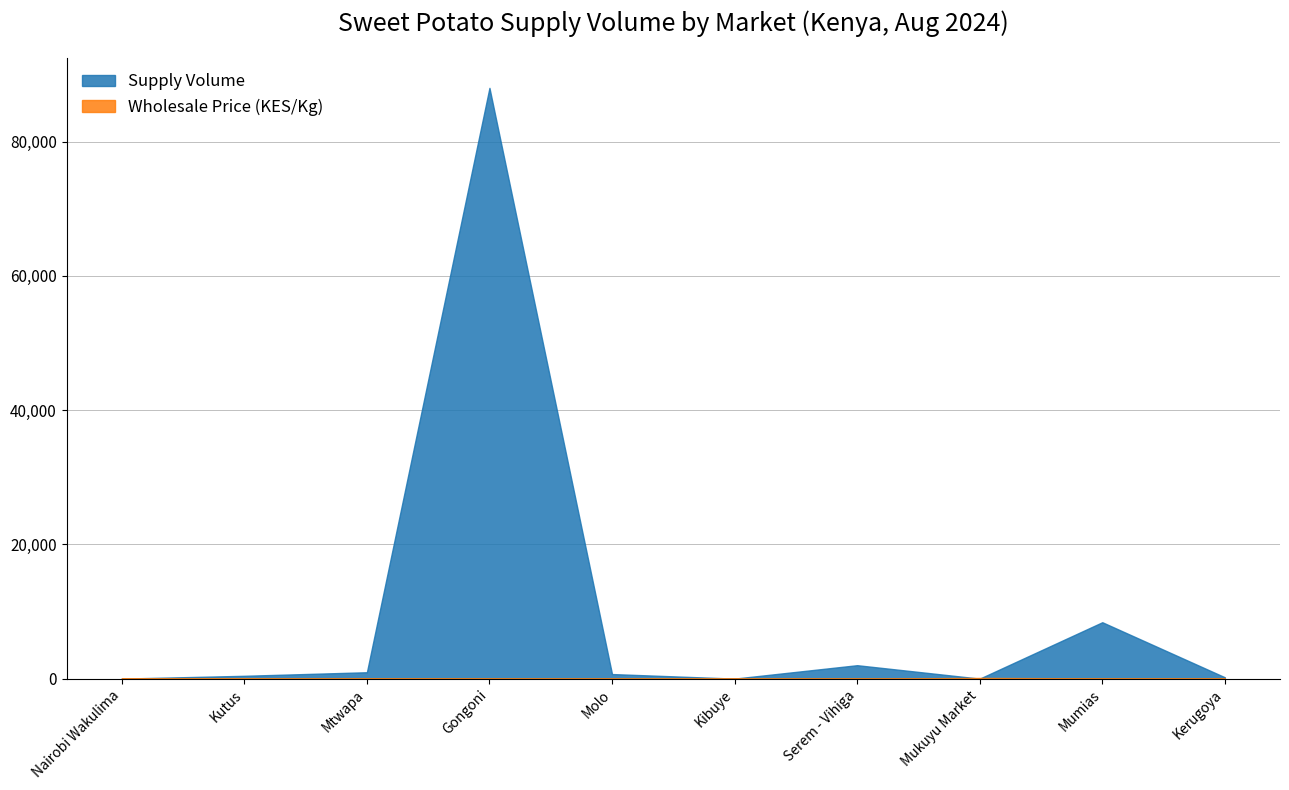

At which label is Supply Volume closest to 44000?

Mumias